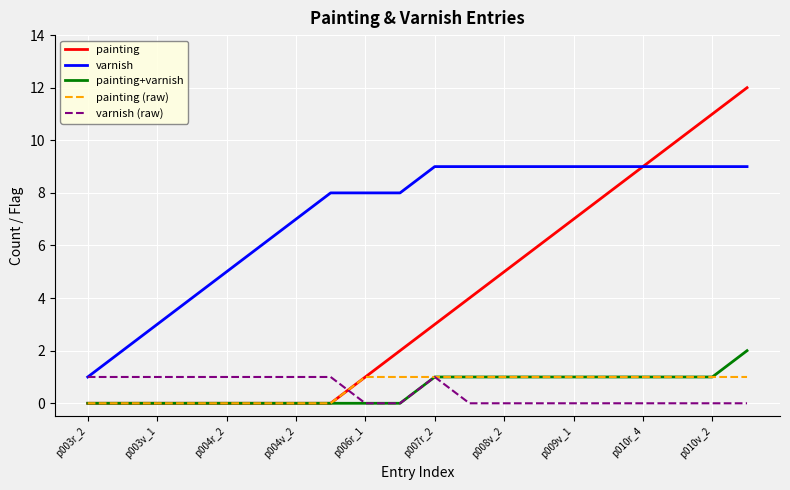

Which series has the largest total across all categories?

varnish